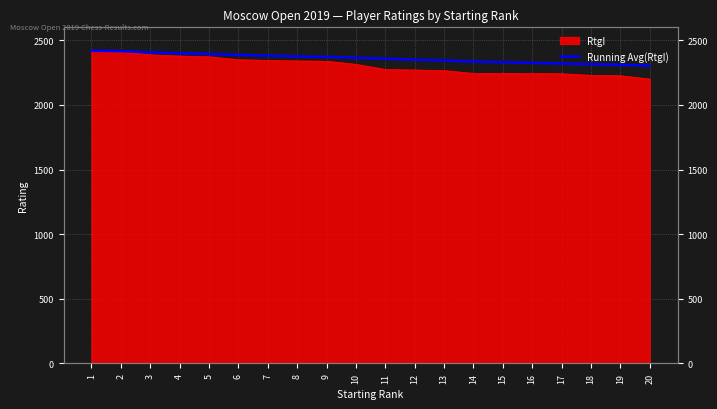

The chart shows a value of 1313.4 at 19. True or false?

False